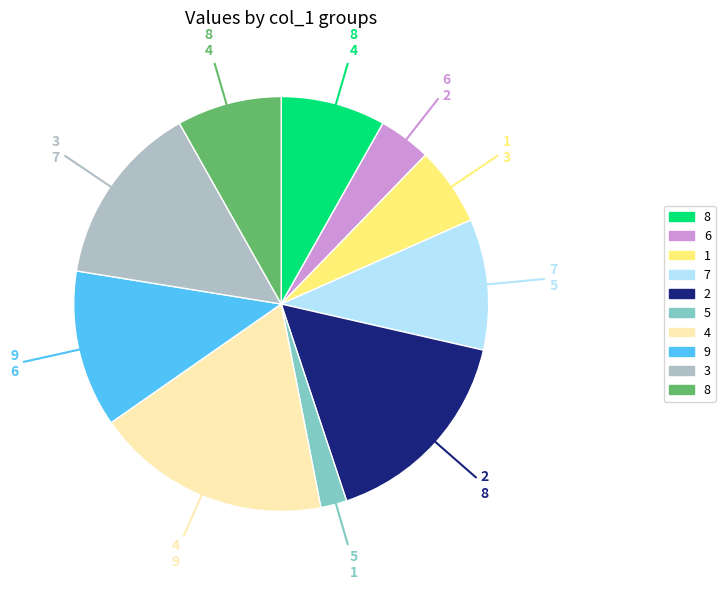

Does any single category account for the majority?

No